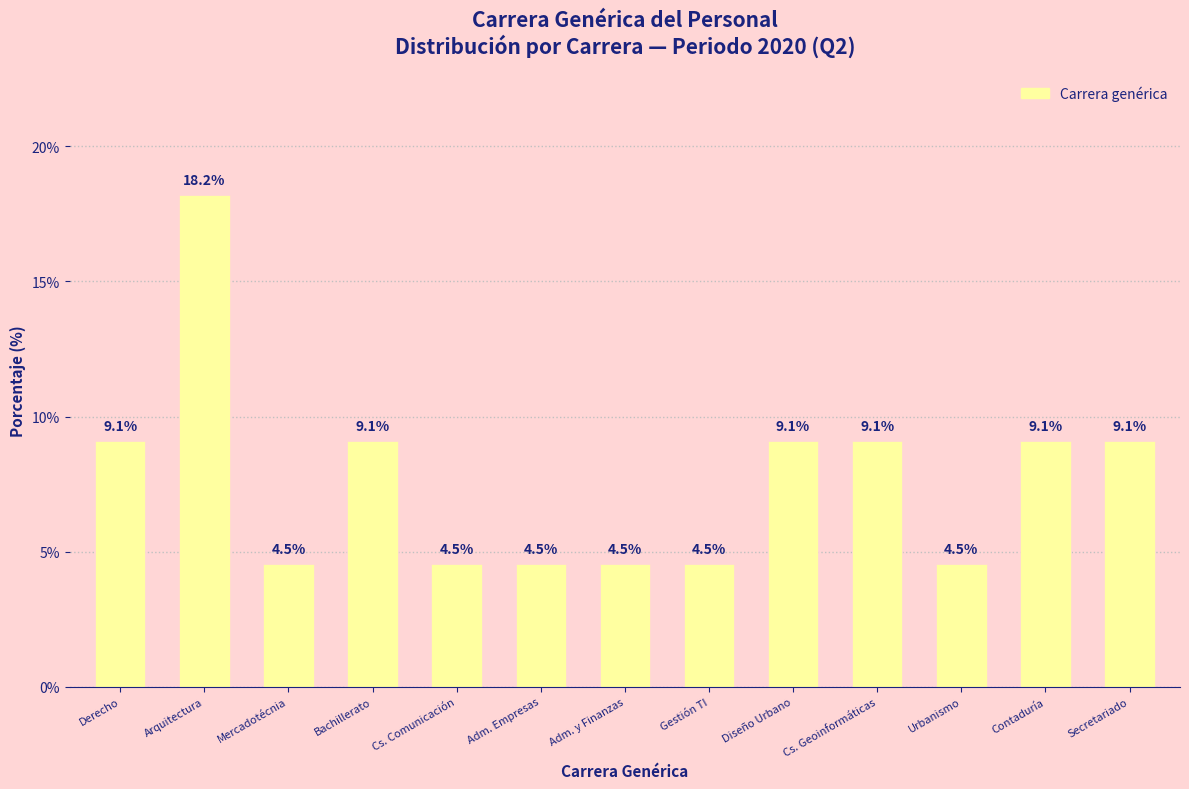

At which category does the chart reach its peak across all series?

Arquitectura